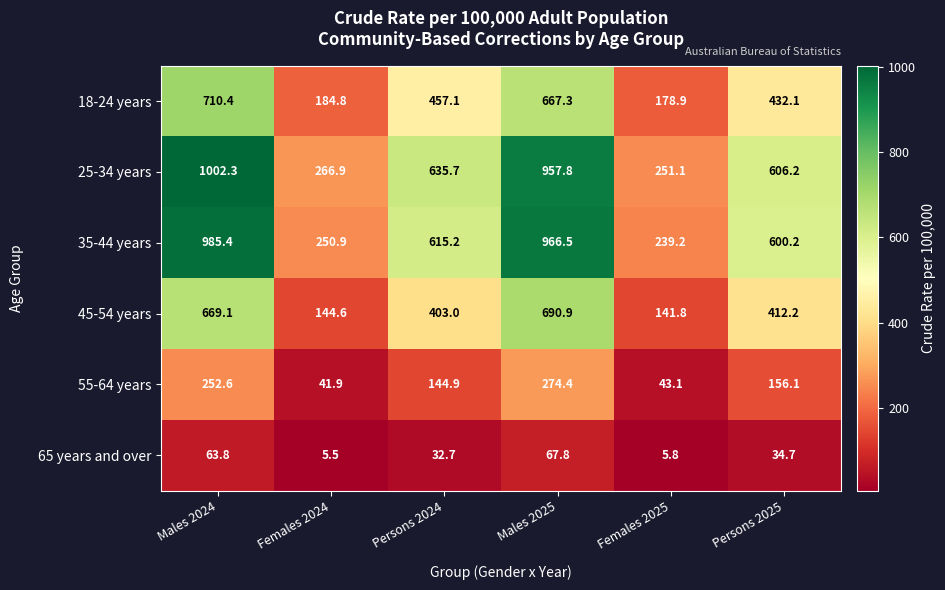

The 45-54 years series shows 204.6 at Females 2025. True or false?

False